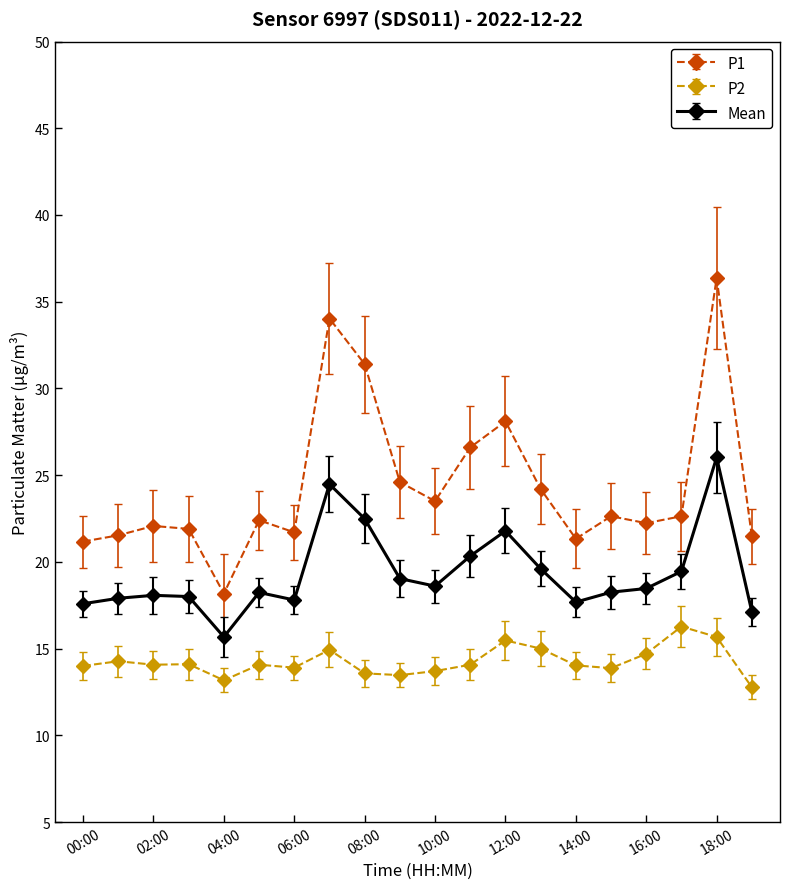

How many data points does each series have?

20